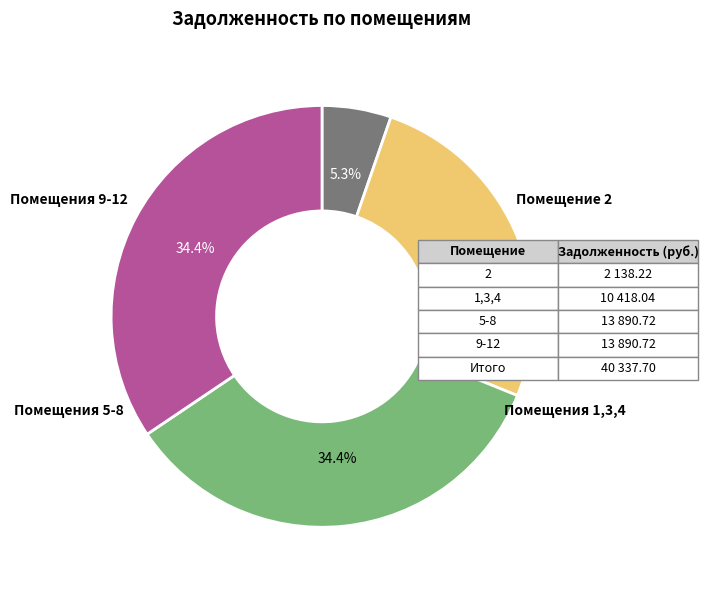

Is there a majority slice in this chart?

No